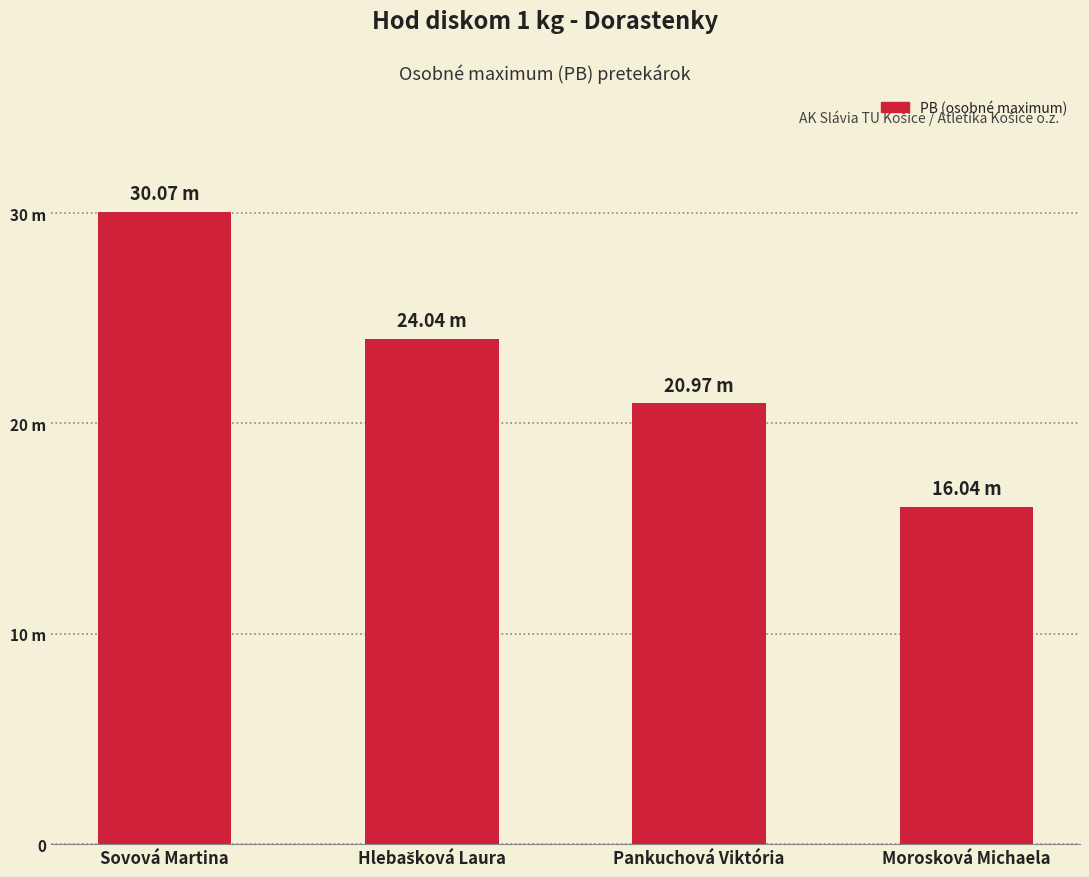

Are the bars horizontal?

No